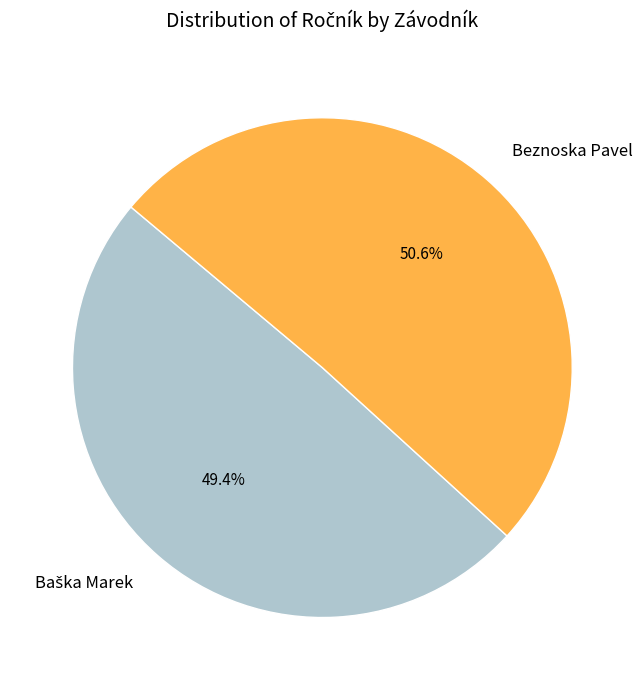

Is there a majority slice in this chart?

Yes